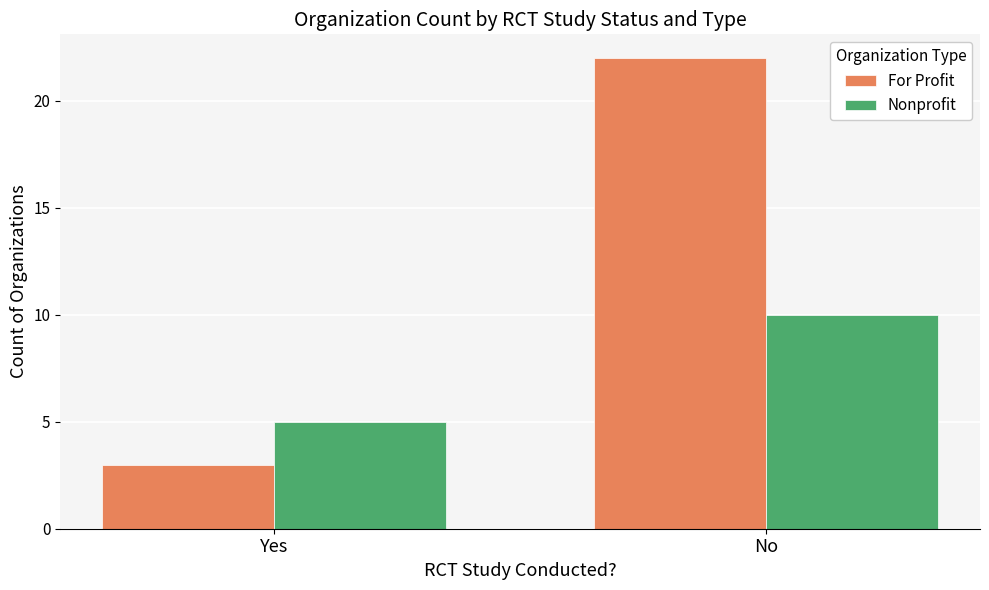

Is it true that Nonprofit equals 10 at No?

True